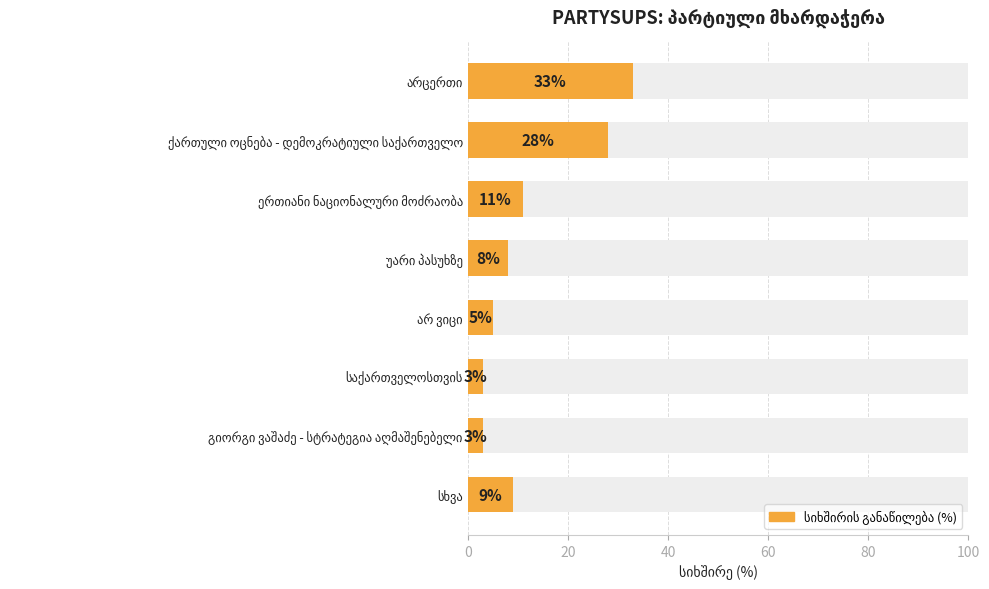

How many bars are there in total?

8